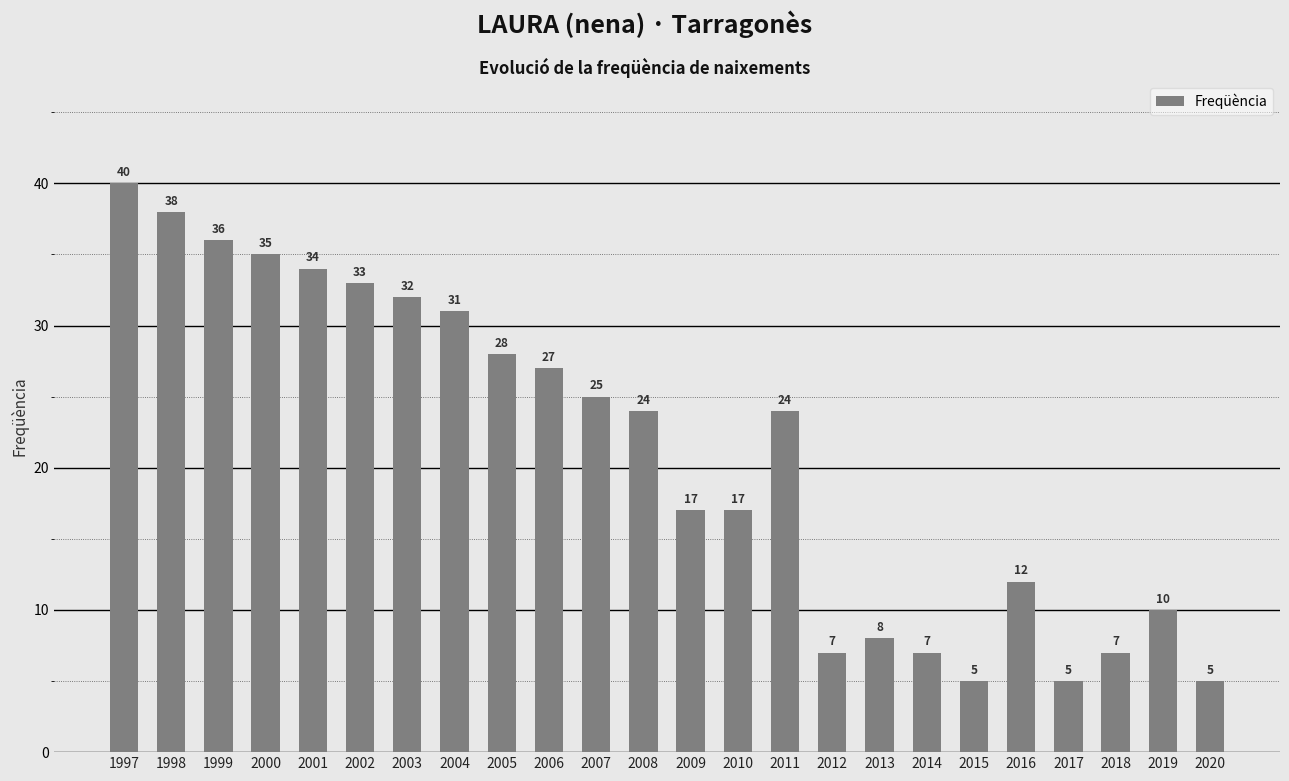

Approximately how many times larger is the value at 2016 compared to 2013?

1.5